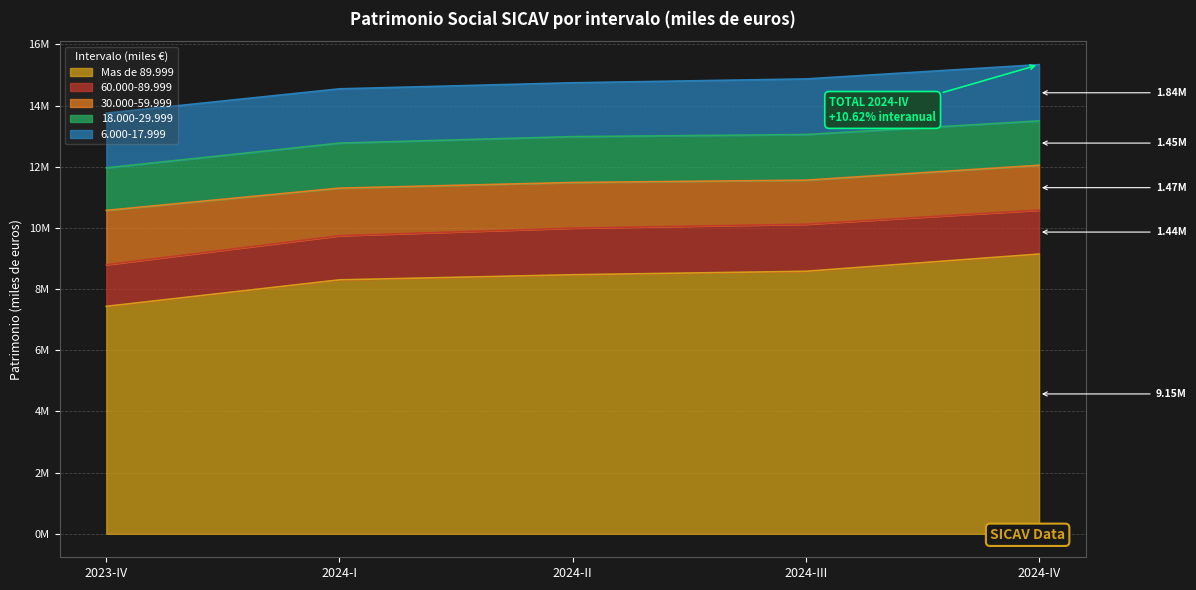

What is the difference between the maximum and minimum values in the Mas de 89.999 series?

1710719.5